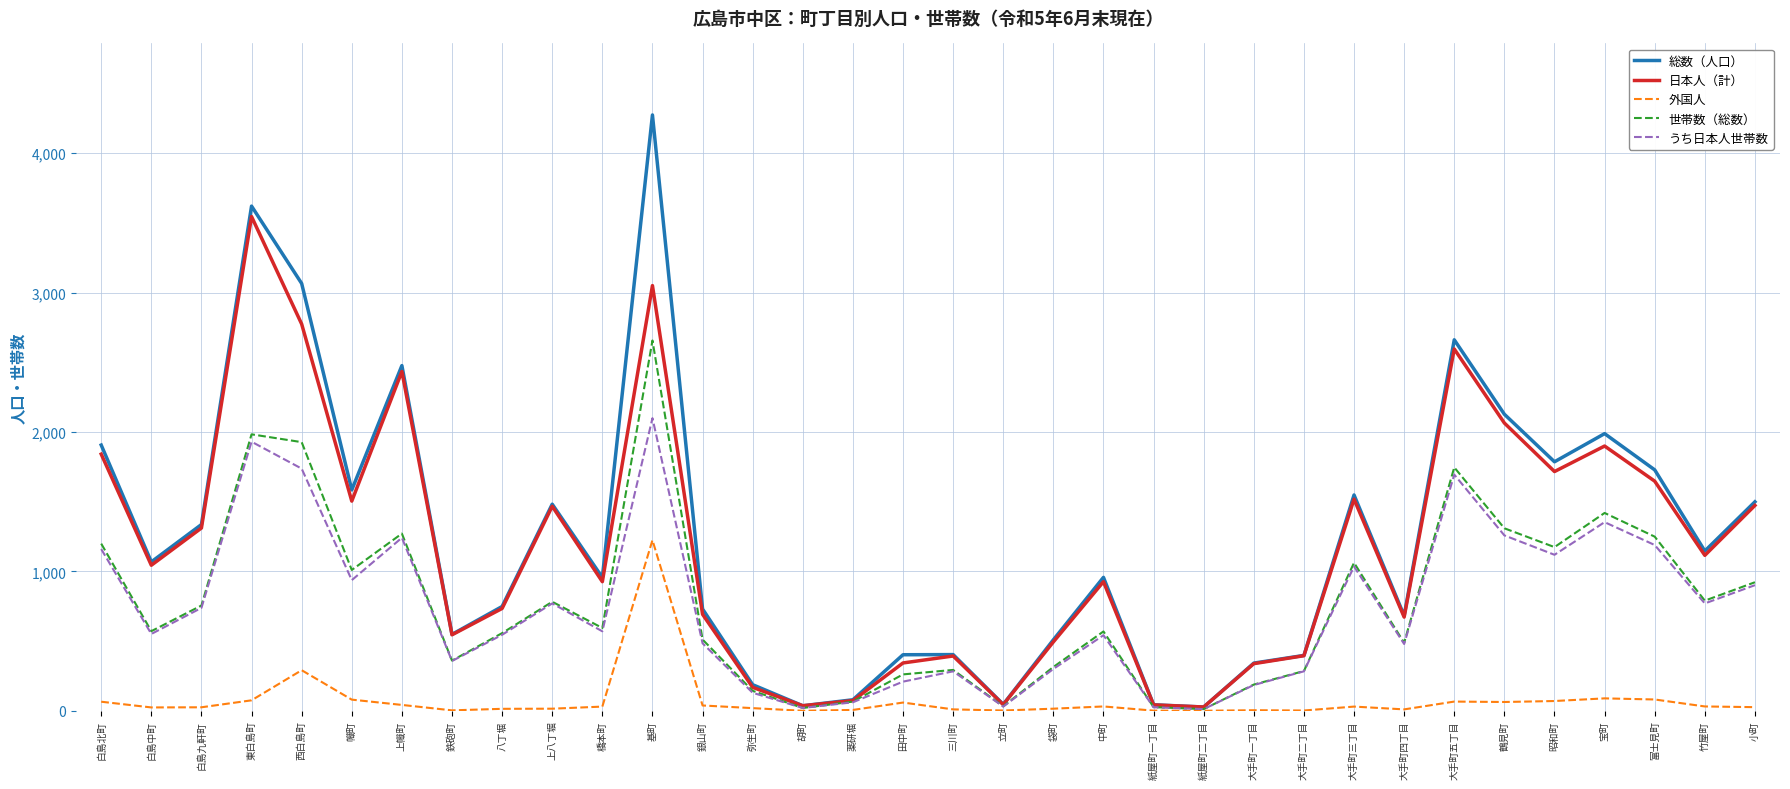

What is the minimum value for 日本人（計）?

27